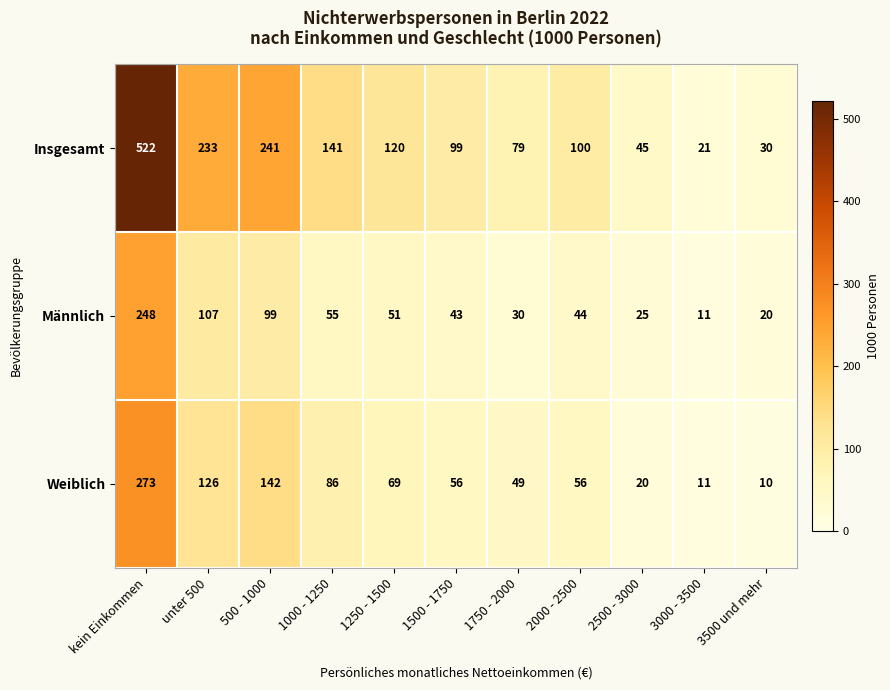

What is the maximum value shown in the chart?

522